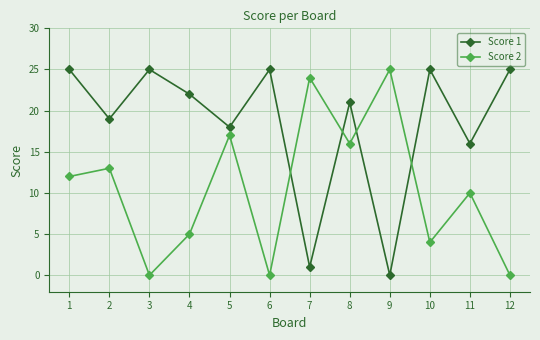

True or false: Score 1 has more than 1 interior local peaks.

True